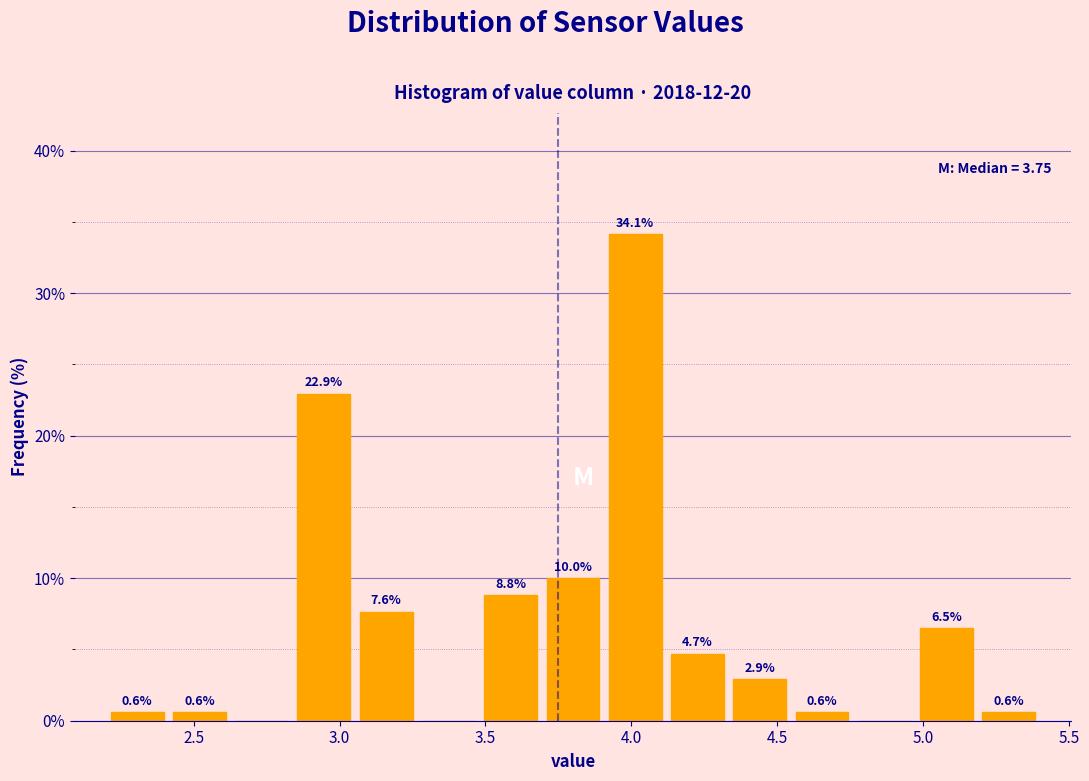

Which range on the x-axis has the tallest bar?

3.90 to 4.10